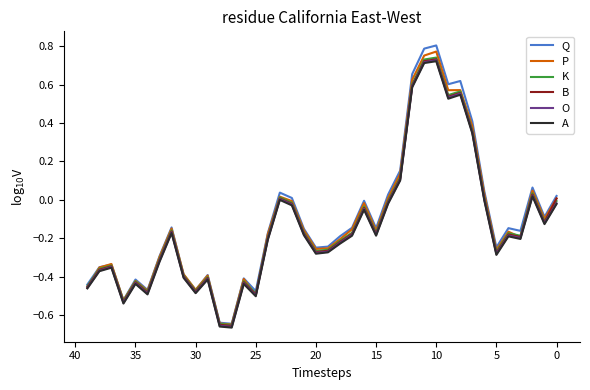

Does the chart have visible grid lines?

No